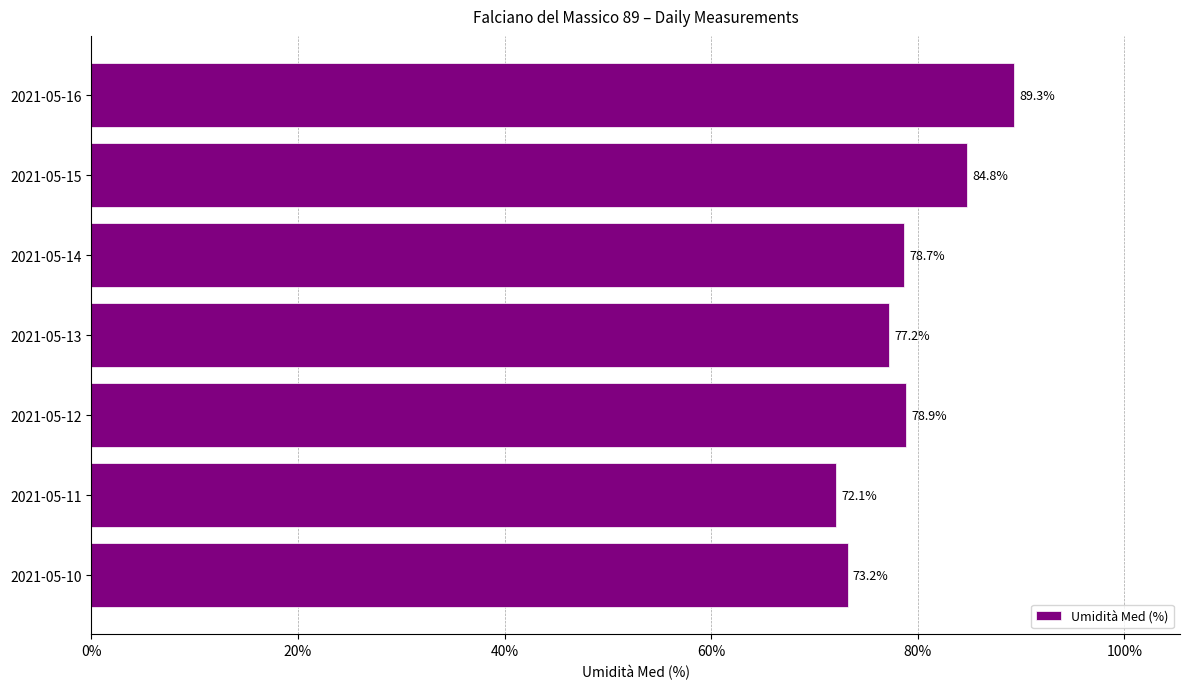

What is the average value?

79.2